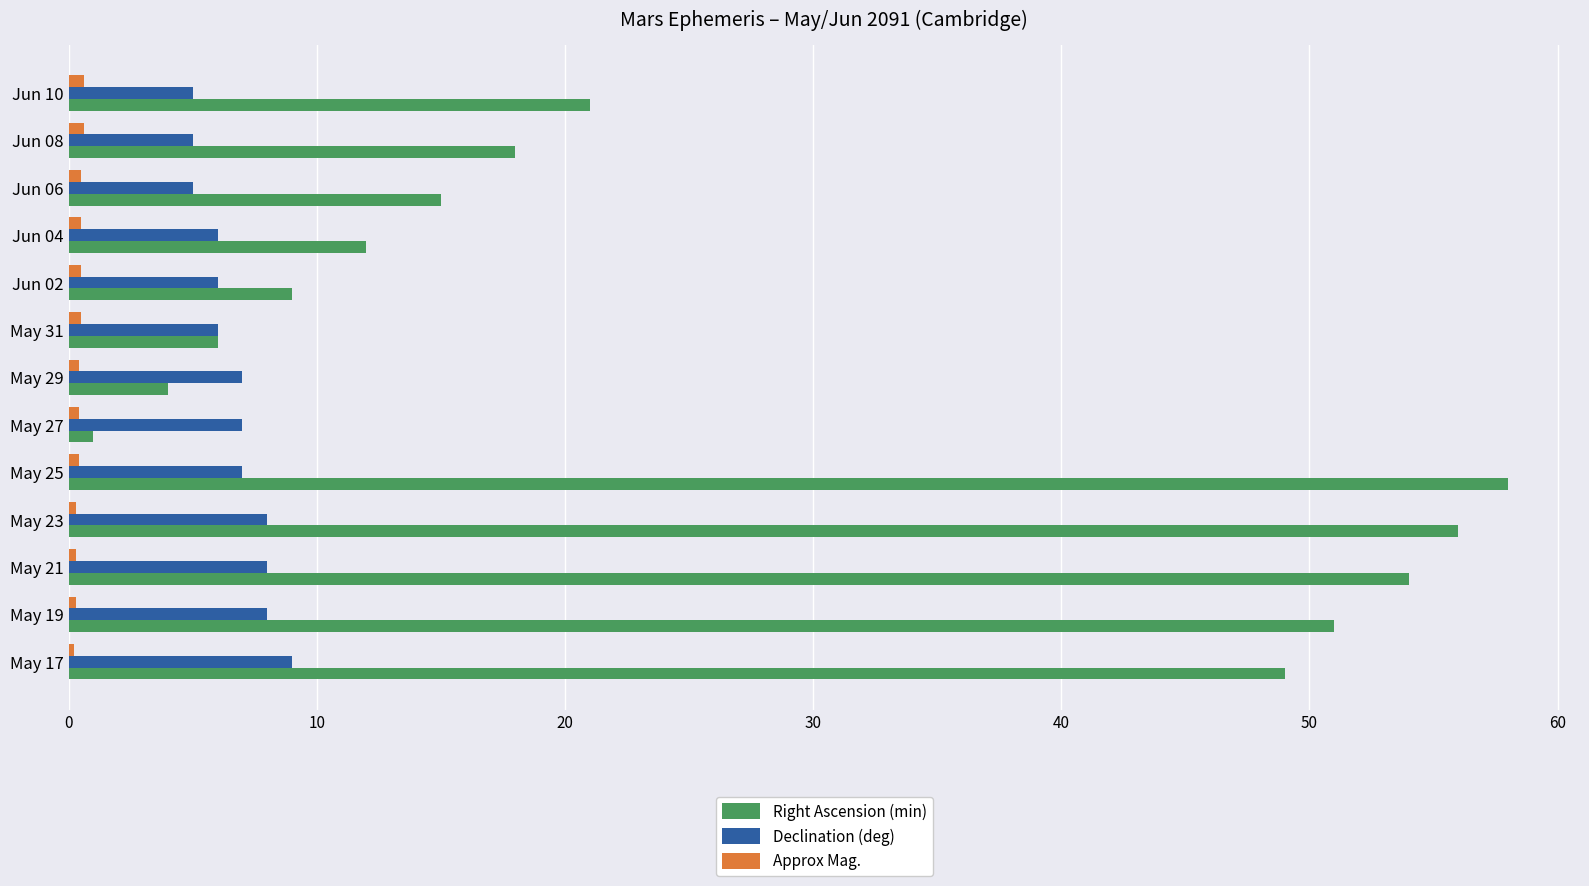

What is the minimum value for Declination (deg)?

5.0